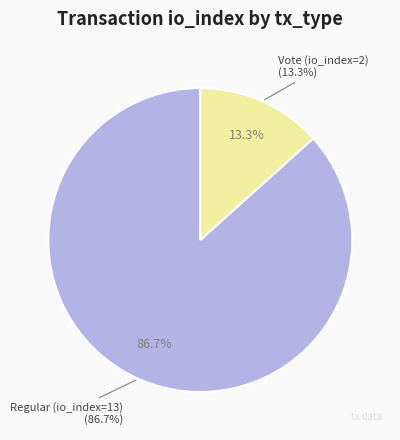

What is the smallest slice in the pie chart?

Vote (io_index=2)